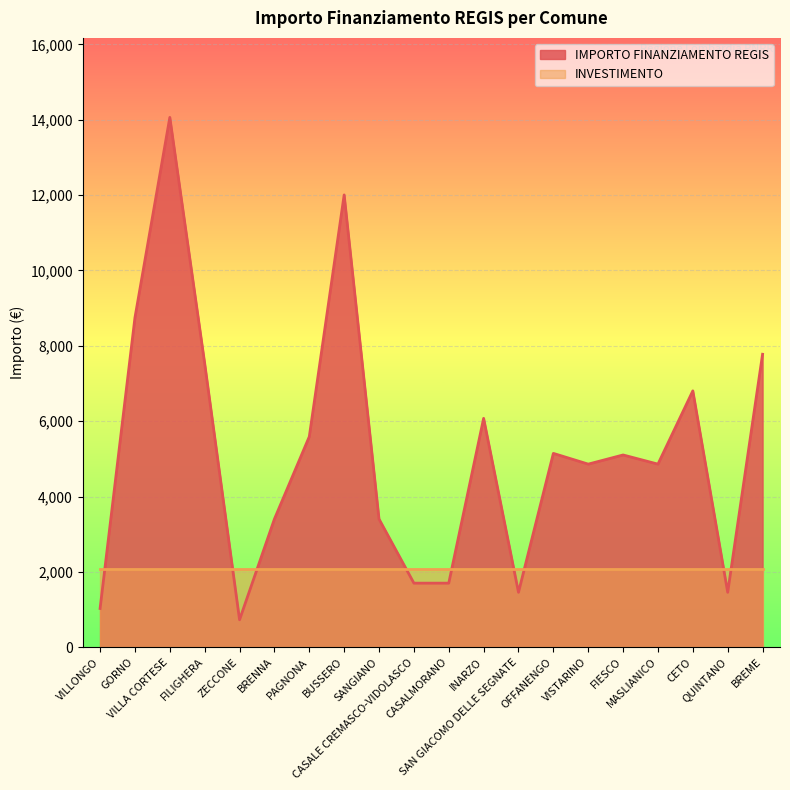

Reading left to right, transcribe all the data shown in this chart.

1029	8748	14063	7533	729	3402	5589	12005	3402	1701	1701	6075	1458	5145	4860	5103	4860	6804	1458	7776